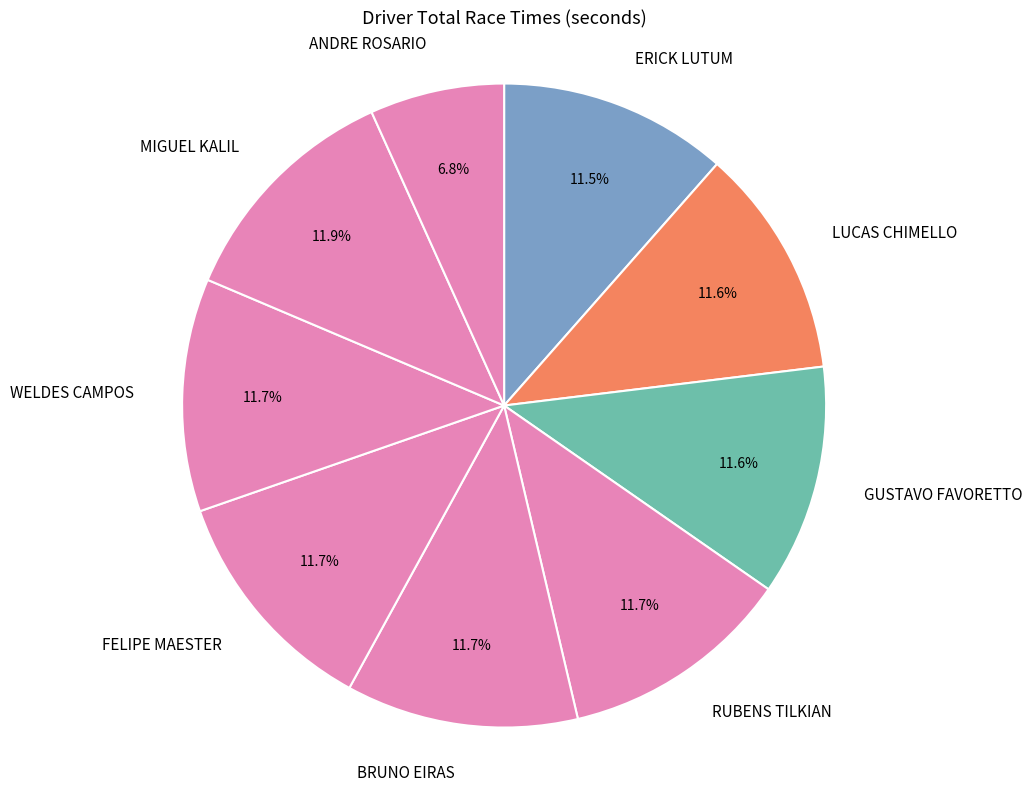

The LUCAS CHIMELLO slice represents 22% of the pie. True or false?

False